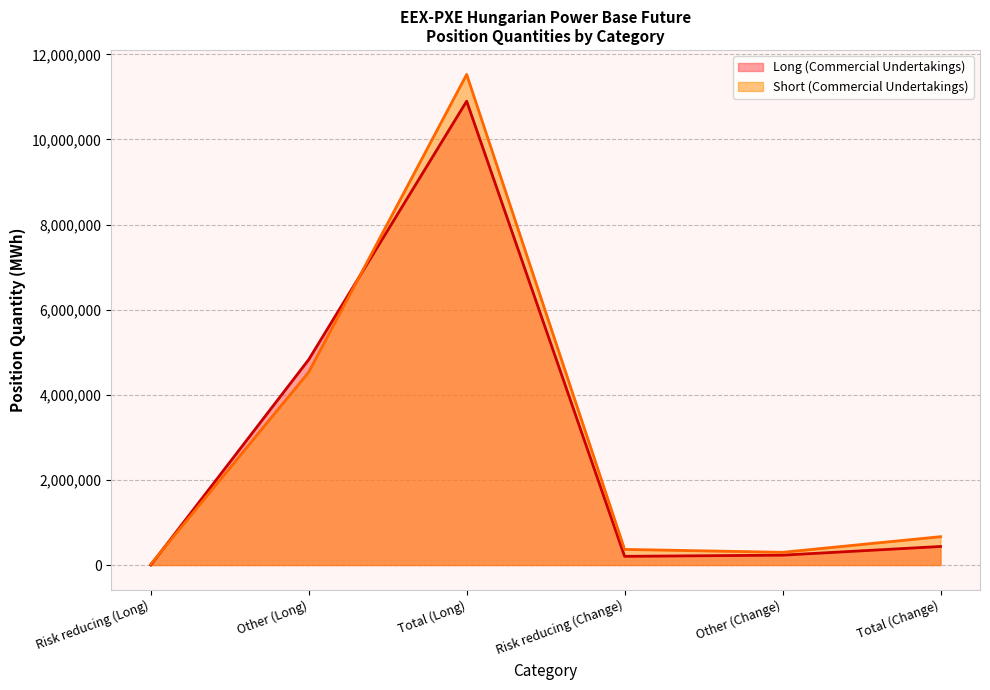

What position from the left is Risk reducing (Change)?

4